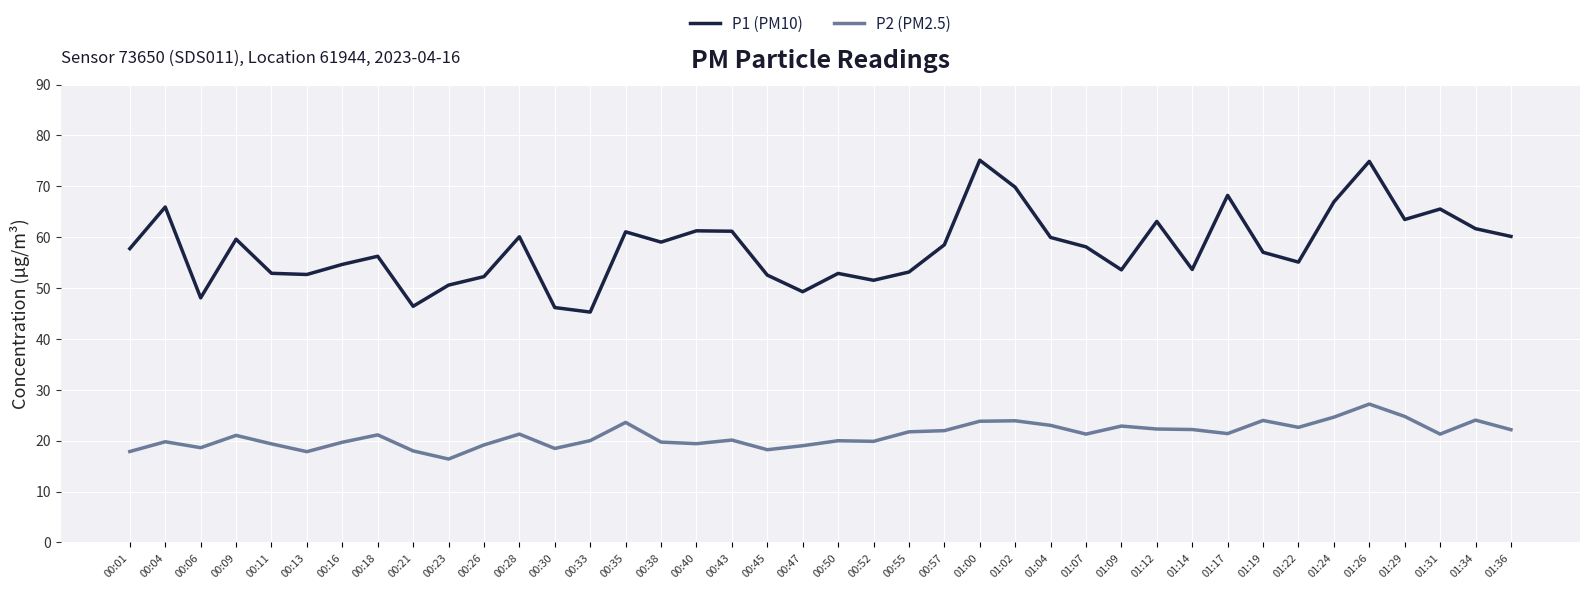

What is the spread (max minus min) of values at 00:04?

46.1